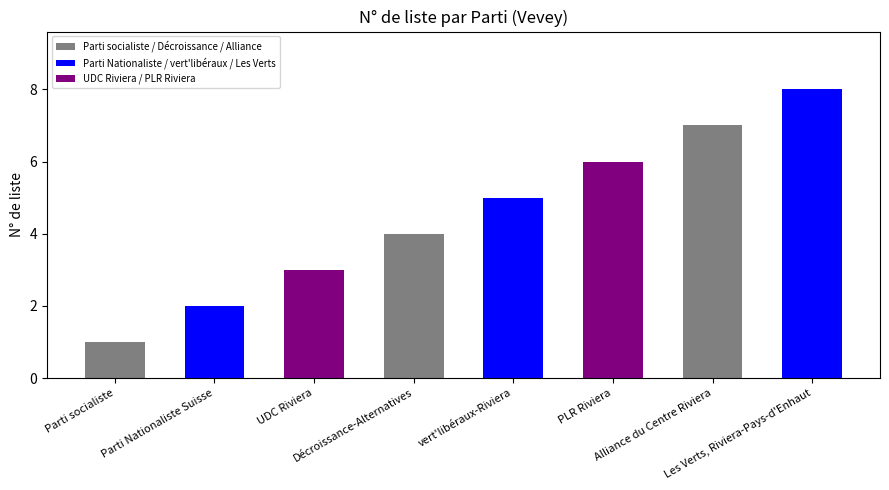

What is the approximate value at Les Verts, Riviera-Pays-d'Enhaut?

8